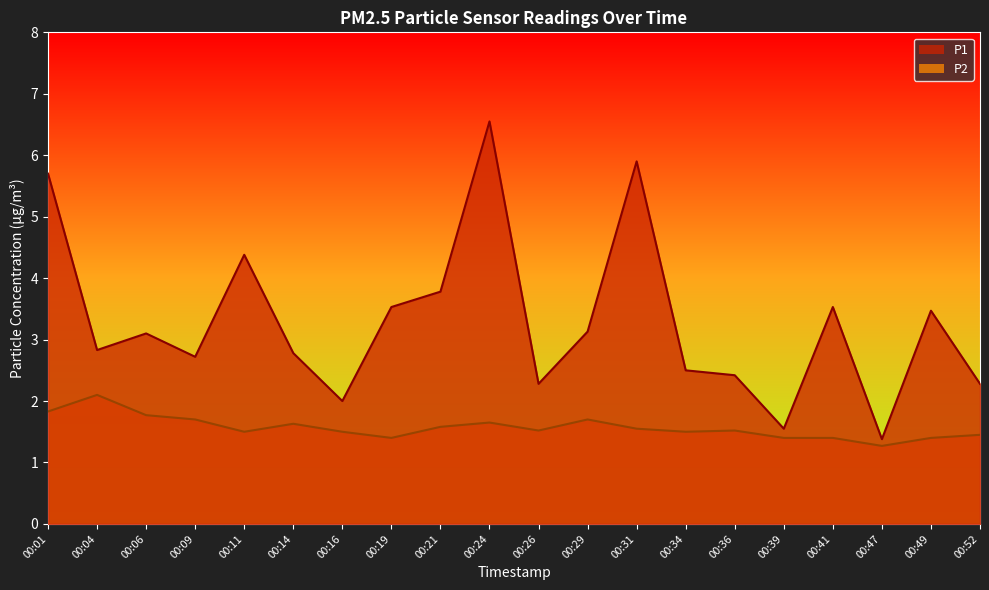

At which category does the chart reach its peak across all series?

00:24